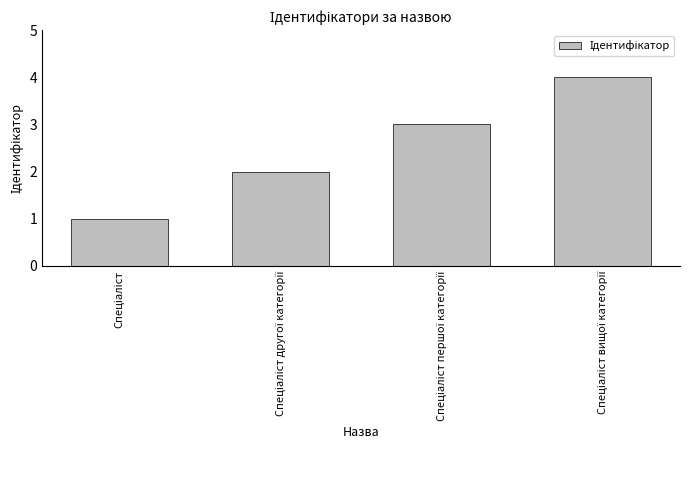

How many data points are less than 3?

2